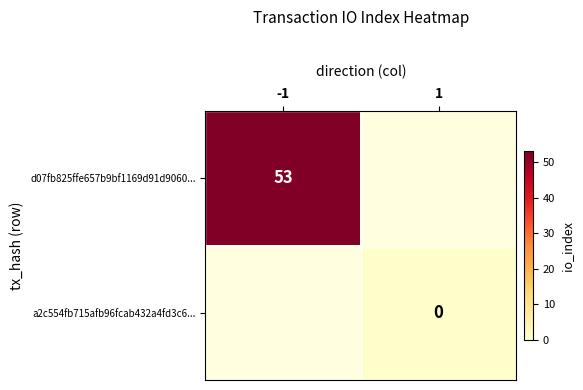

True or false: d07fb825ffe657b9bf1169d91d9060... has a value of 53 at -1.

True